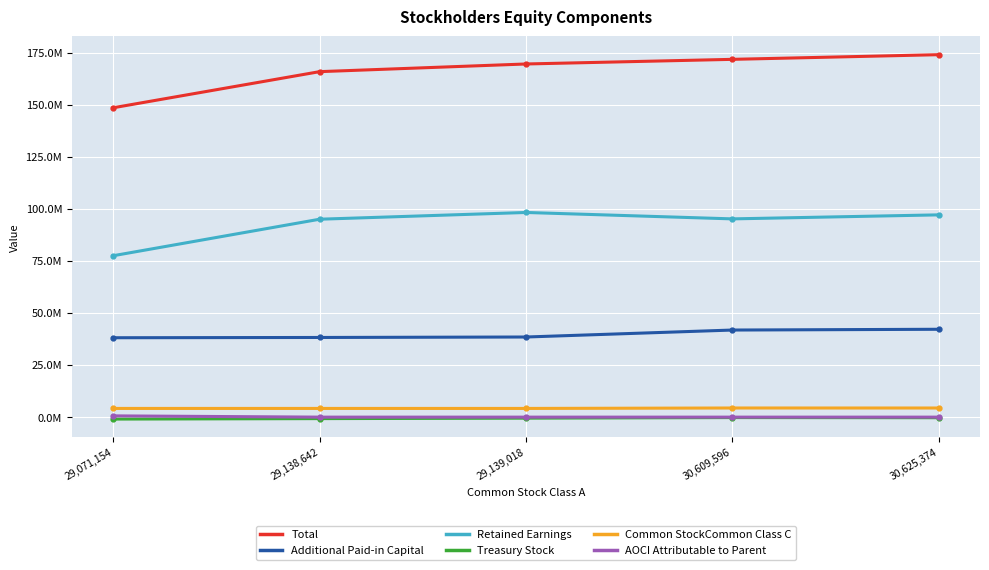

Between 30,625,374 and 29,138,642, which is larger?

30,625,374